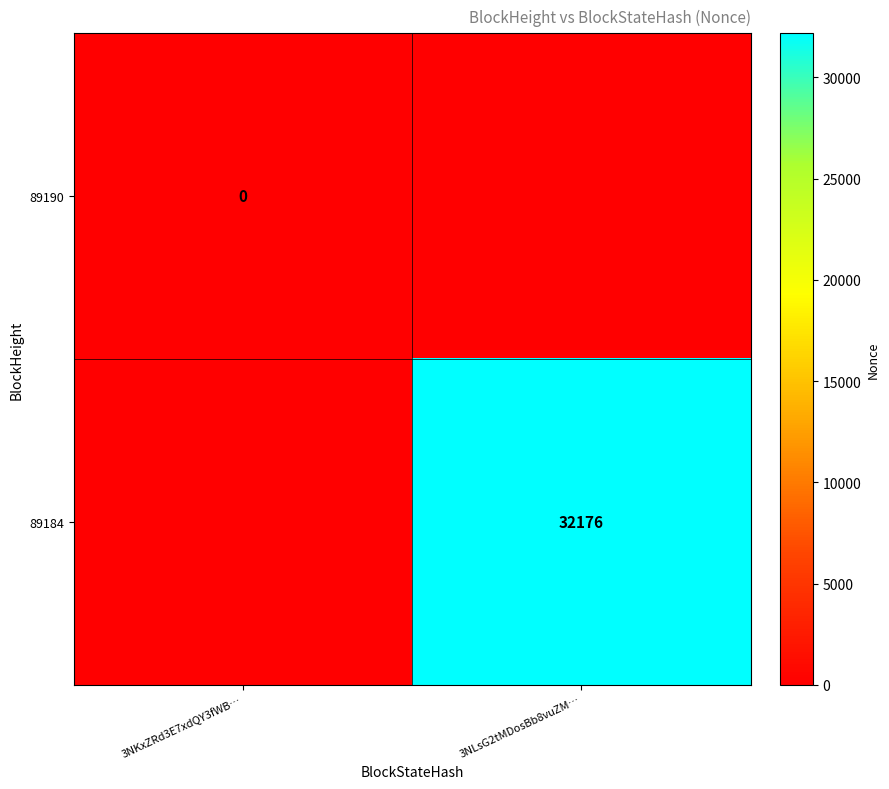

The 89184 series shows 32176 at 3NLsG2tMDosBb8vuZM…. True or false?

True